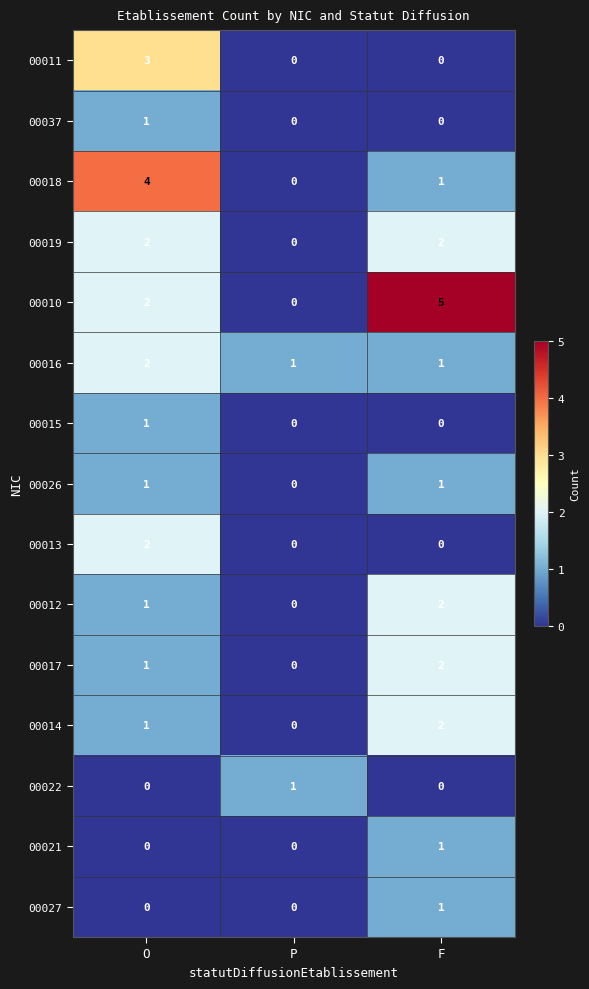

True or false: 00012 has a value of -1 at P.

False